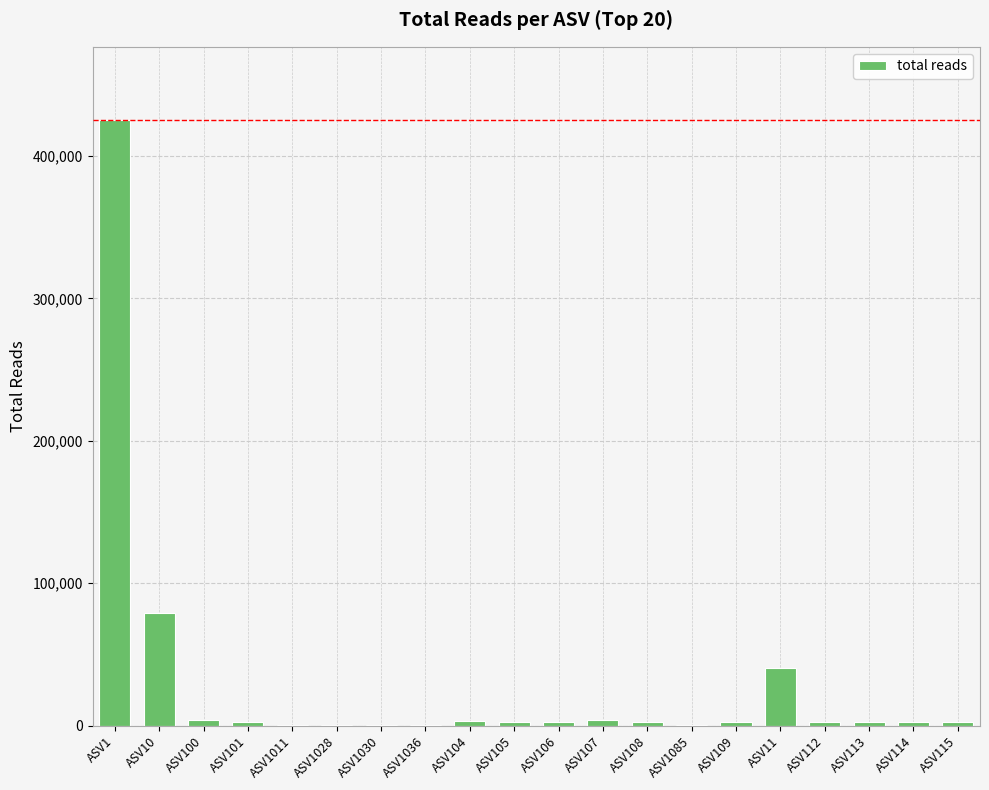

What is the sum of all values?

579233